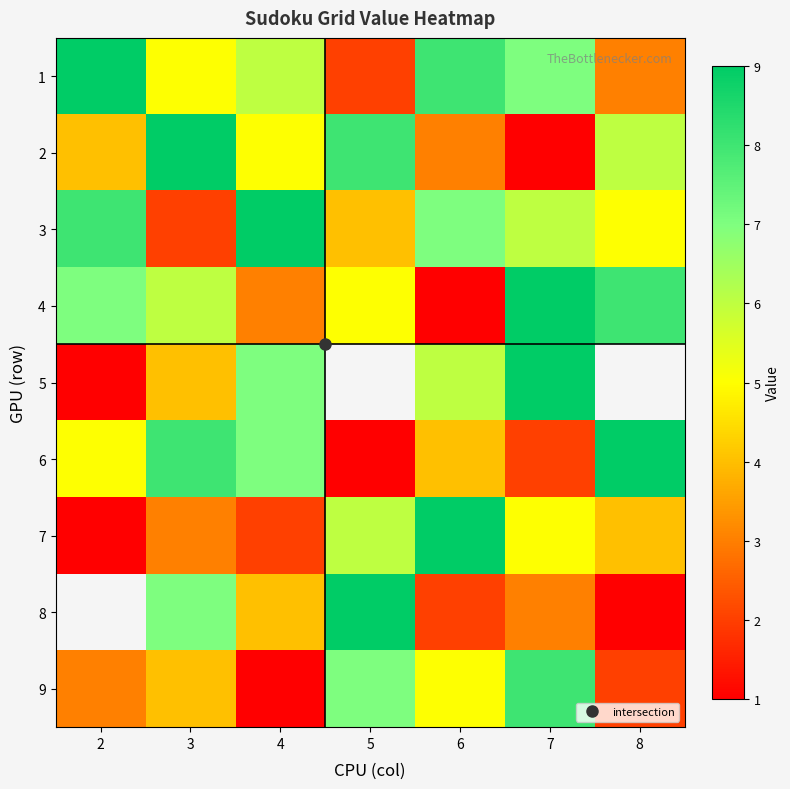

What is the sum of the 9 values at 5 and 2?

10.0